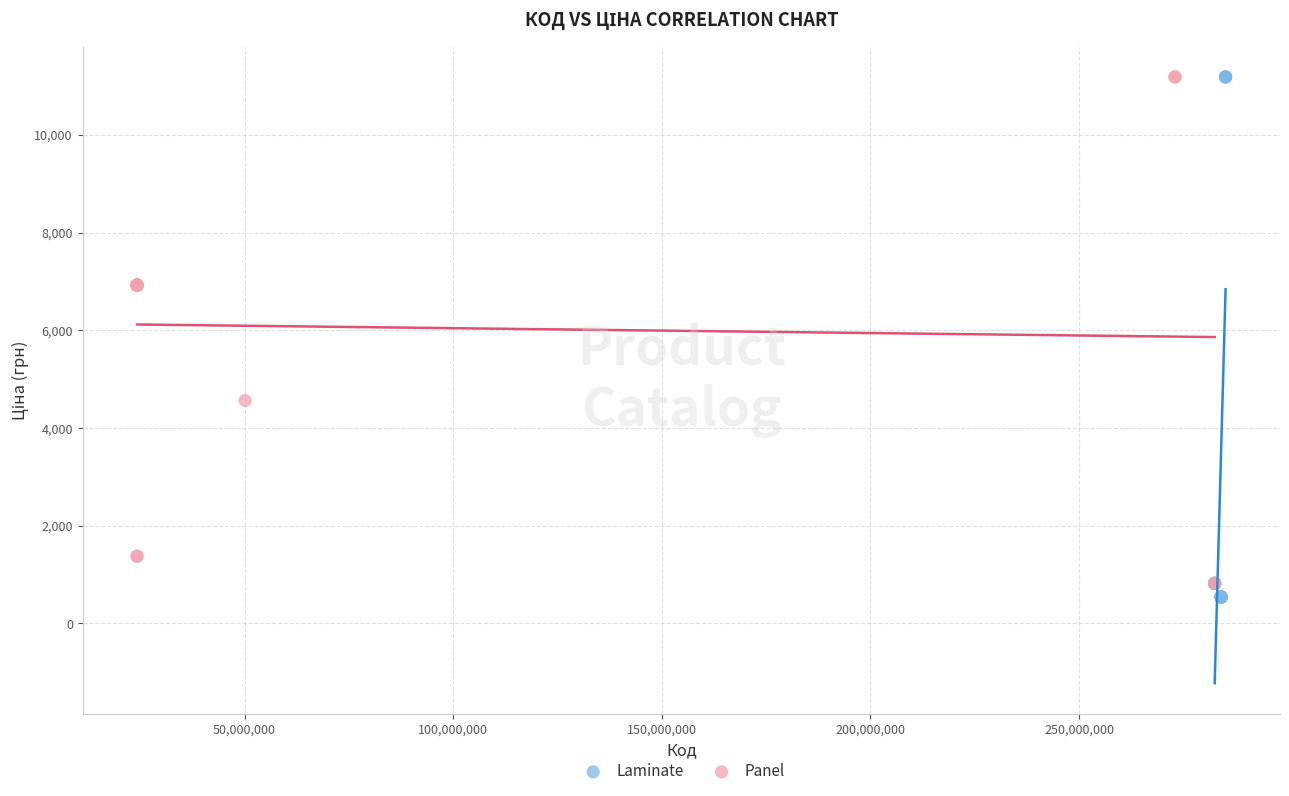

Which series has the largest Y range (max minus min)?

Laminate